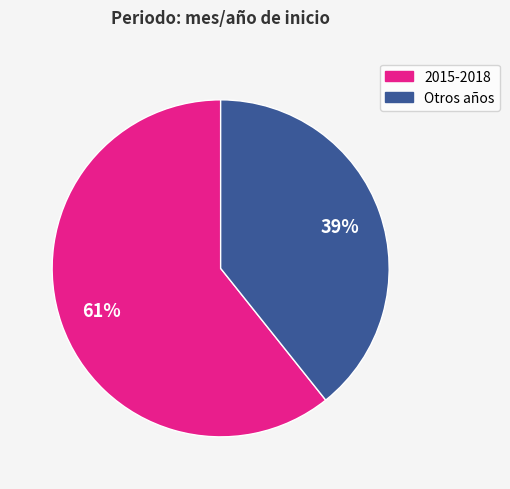

How many slices are in this pie chart?

2